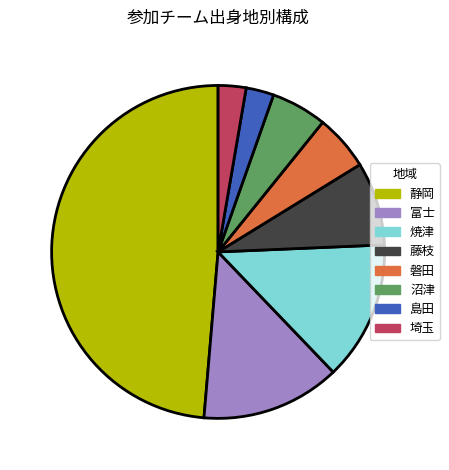

The 沼津 slice represents 12% of the pie. True or false?

False